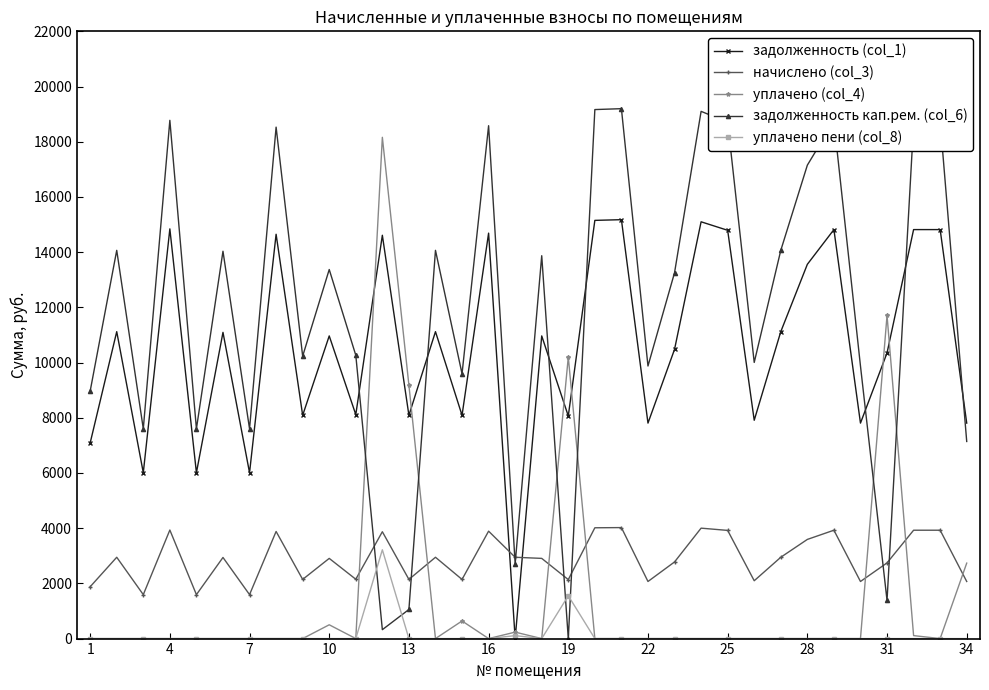

Which series has the widest spread of values?

задолженность кап.рем. (col_6)